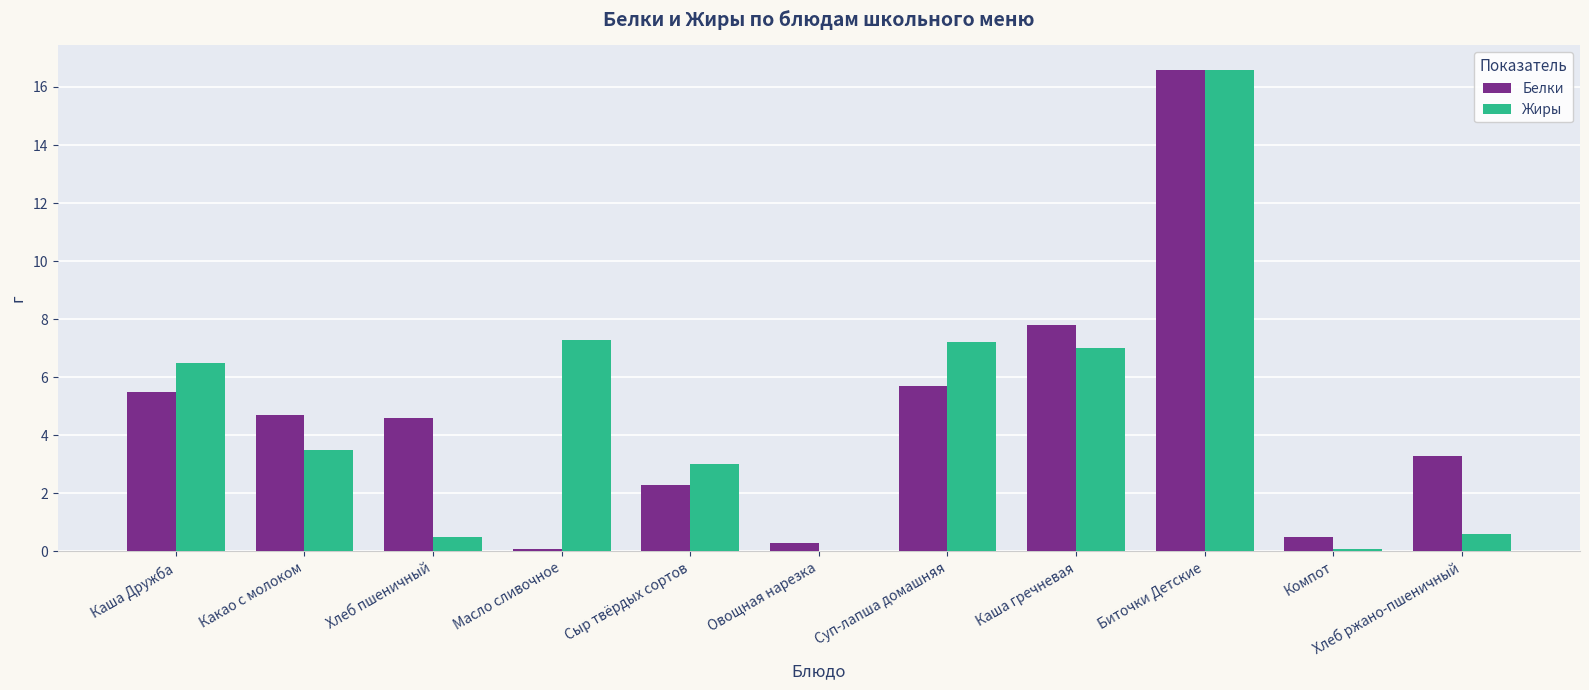

What are all the series names shown in the legend?

Белки, Жиры